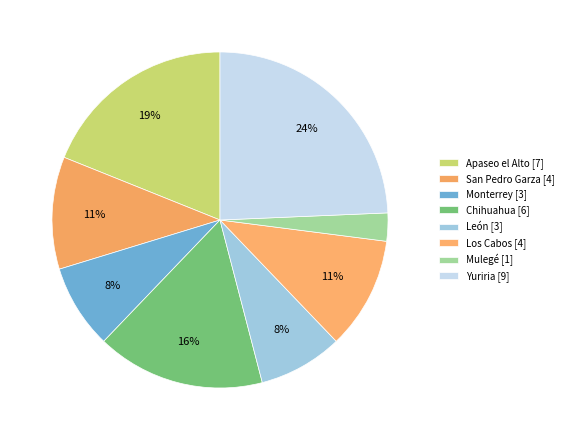

Does San Pedro Garza account for over 50% of the chart?

No